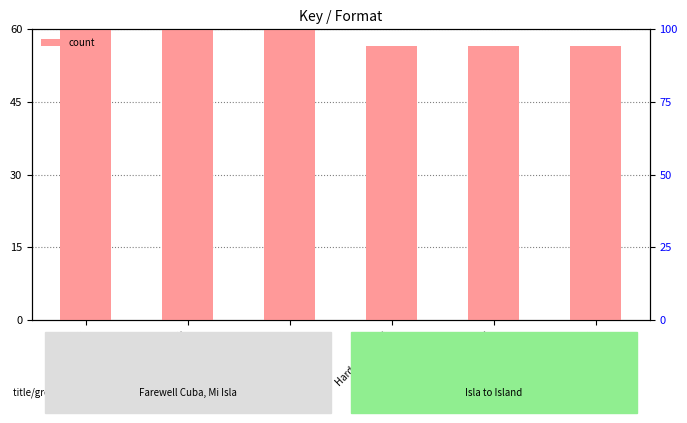

What position from the left is Fixed Layout eBook?

6